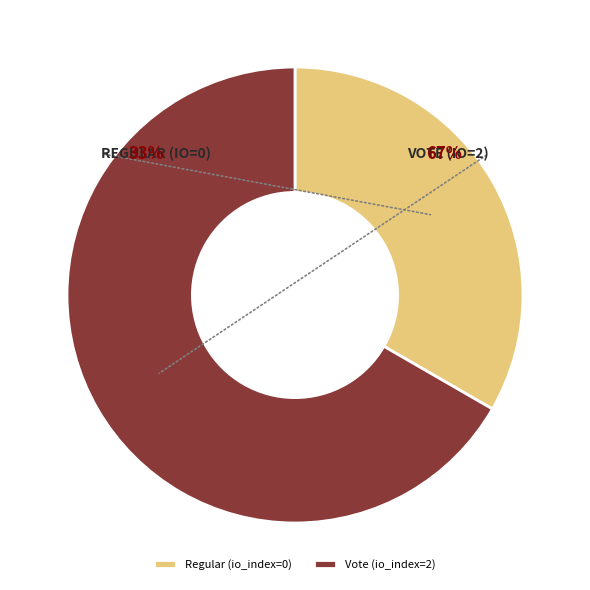

Rank the categories by value from highest to lowest.

Vote (io_index=2), Regular (io_index=0)